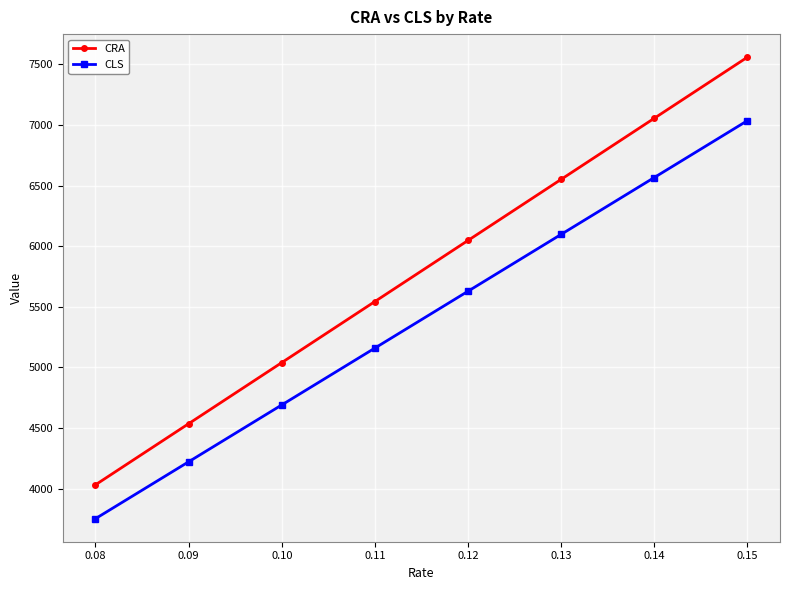

What are all the series names shown in the legend?

CRA, CLS